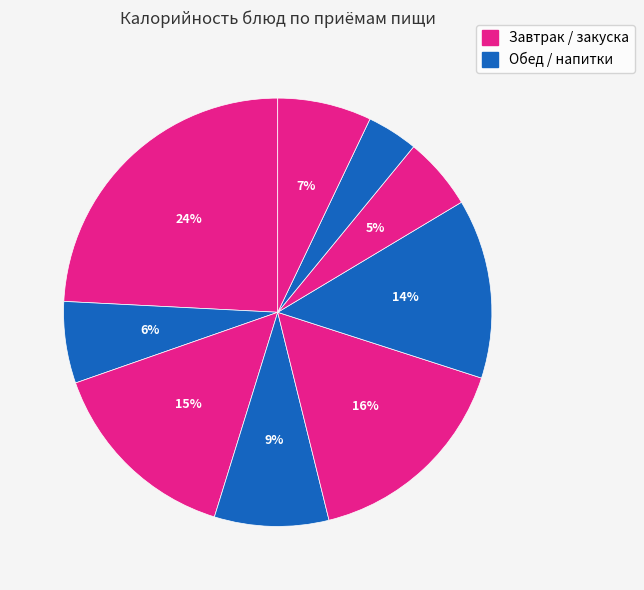

How many segments does this pie chart have?

9